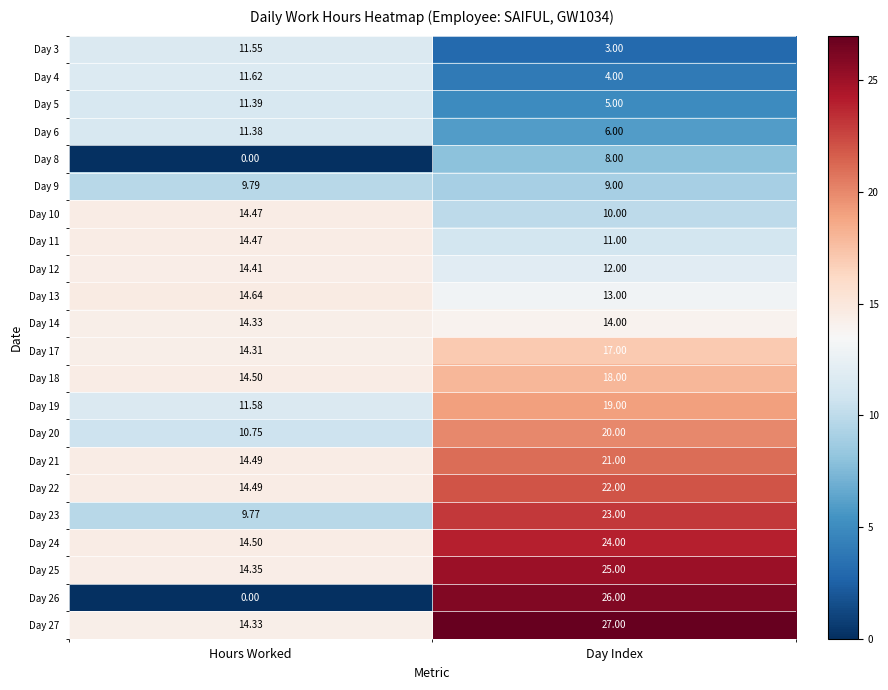

What is the total value across all series at Day Index?

337.0